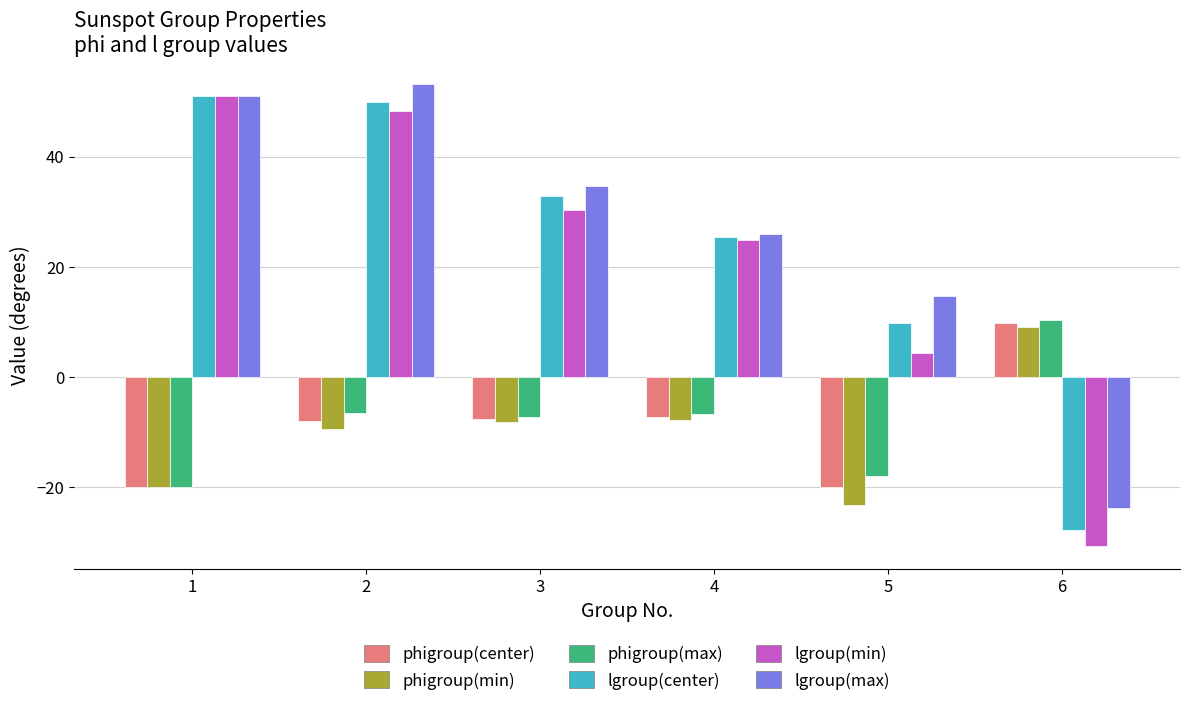

What is the total value across all series at 1?

92.9